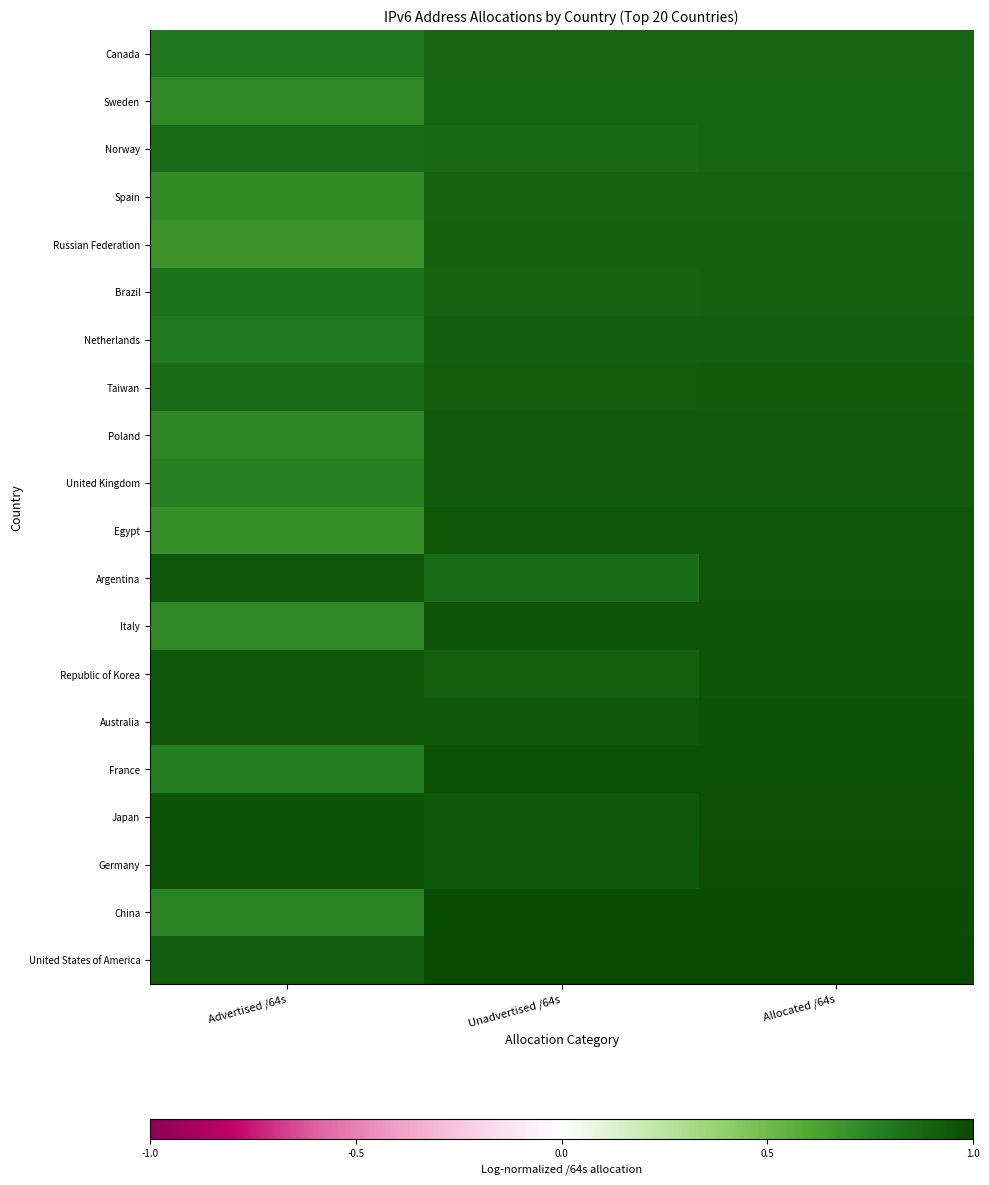

Reading left to right, extract all data points from this chart.

United States of America: Advertised /64s=0.9	Unadvertised /64s=1.0	Allocated /64s=1.0
China: Advertised /64s=0.8	Unadvertised /64s=1.0	Allocated /64s=1.0
Germany: Advertised /64s=1.0	Unadvertised /64s=0.9	Allocated /64s=1.0
Japan: Advertised /64s=1.0	Unadvertised /64s=0.9	Allocated /64s=1.0
France: Advertised /64s=0.8	Unadvertised /64s=1.0	Allocated /64s=1.0
Australia: Advertised /64s=0.9	Unadvertised /64s=0.9	Allocated /64s=1.0
Republic of Korea: Advertised /64s=0.9	Unadvertised /64s=0.9	Allocated /64s=0.9
Italy: Advertised /64s=0.7	Unadvertised /64s=0.9	Allocated /64s=0.9
Argentina: Advertised /64s=0.9	Unadvertised /64s=0.8	Allocated /64s=0.9
Egypt: Advertised /64s=0.7	Unadvertised /64s=0.9	Allocated /64s=0.9
United Kingdom: Advertised /64s=0.8	Unadvertised /64s=0.9	Allocated /64s=0.9
Poland: Advertised /64s=0.7	Unadvertised /64s=0.9	Allocated /64s=0.9
Taiwan: Advertised /64s=0.9	Unadvertised /64s=0.9	Allocated /64s=0.9
Netherlands: Advertised /64s=0.8	Unadvertised /64s=0.9	Allocated /64s=0.9
Brazil: Advertised /64s=0.8	Unadvertised /64s=0.9	Allocated /64s=0.9
Russian Federation: Advertised /64s=0.7	Unadvertised /64s=0.9	Allocated /64s=0.9
Spain: Advertised /64s=0.7	Unadvertised /64s=0.9	Allocated /64s=0.9
Norway: Advertised /64s=0.9	Unadvertised /64s=0.9	Allocated /64s=0.9
Sweden: Advertised /64s=0.7	Unadvertised /64s=0.9	Allocated /64s=0.9
Canada: Advertised /64s=0.8	Unadvertised /64s=0.9	Allocated /64s=0.9